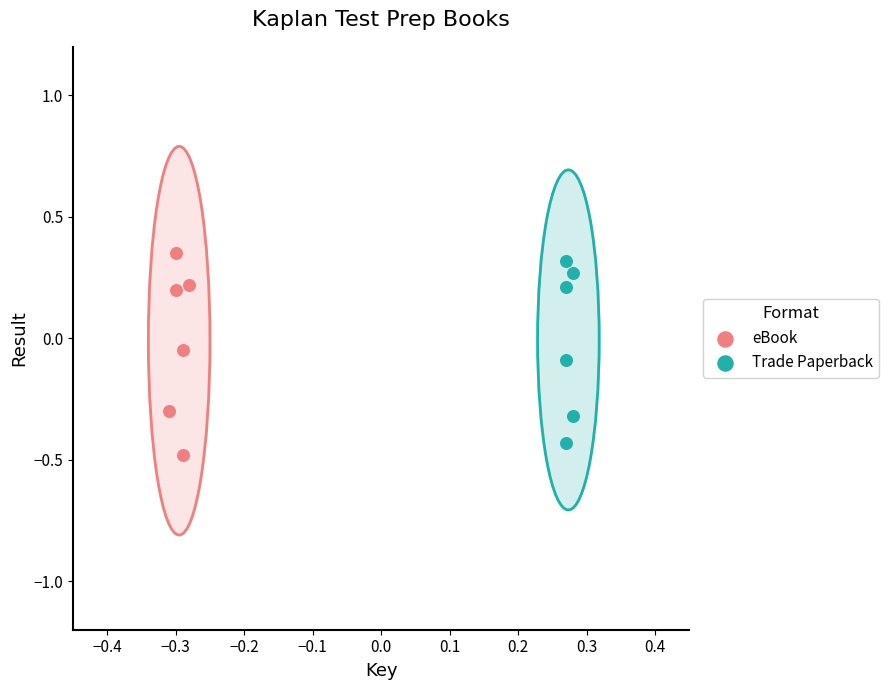

Which series has the largest Y range (max minus min)?

eBook